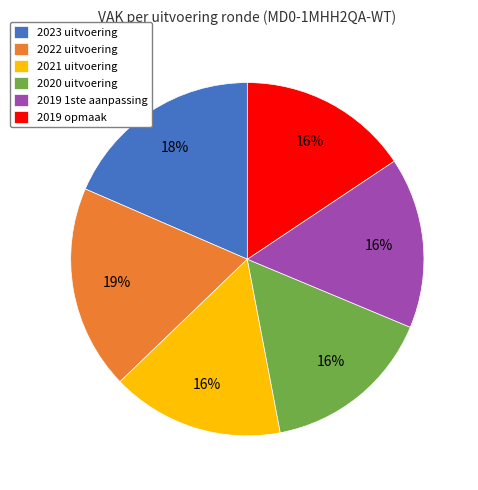

To the nearest percent, what percentage of the pie is 2019 opmaak?

16%